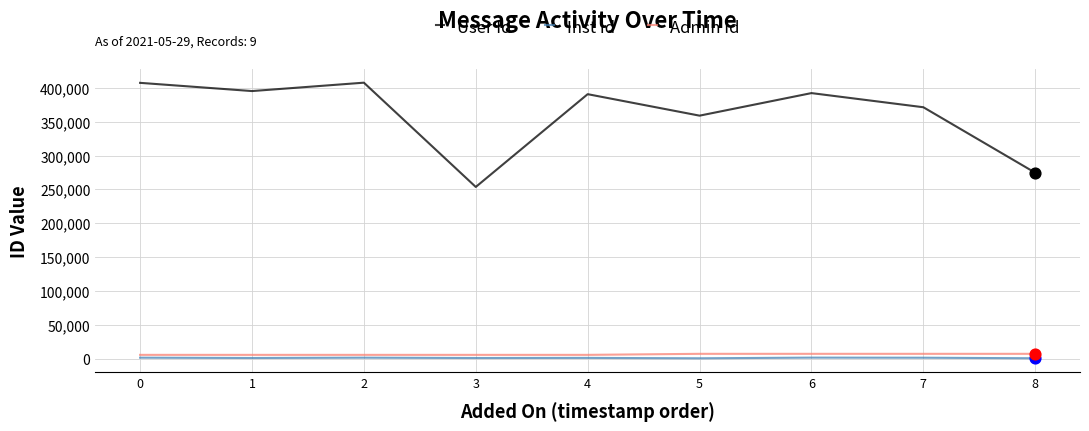

Is the value of User Id at 5 greater than the value of Admin Id at 1?

Yes